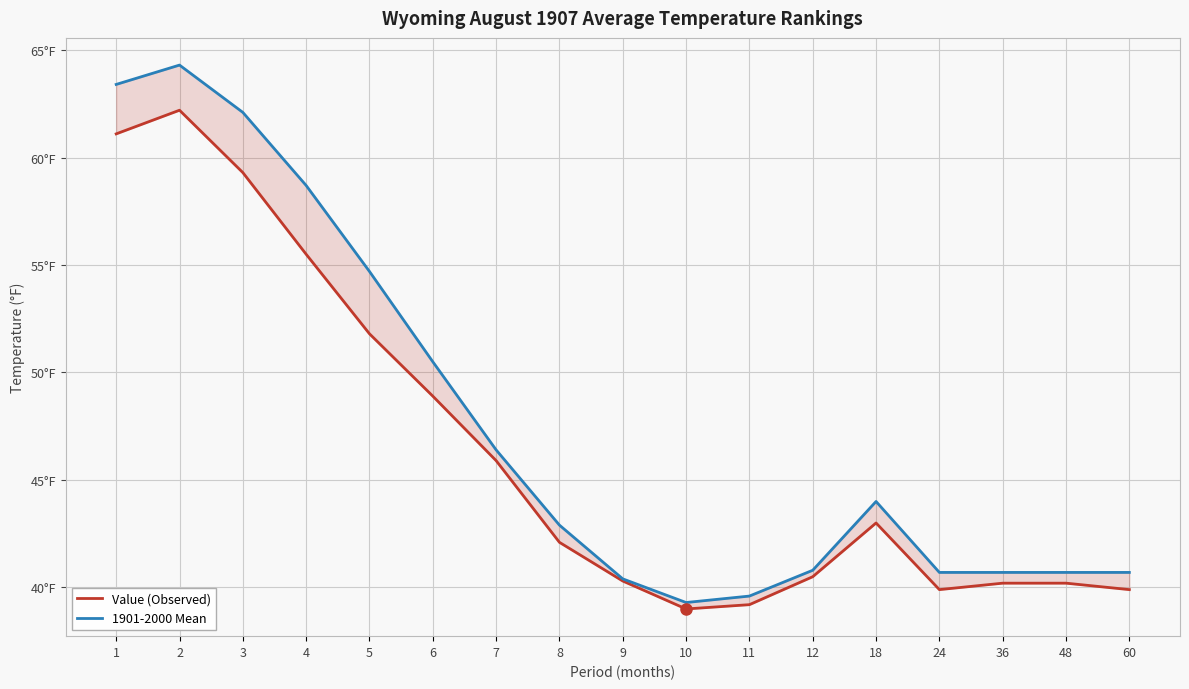

Which series has the largest total across all categories?

1901-2000 Mean